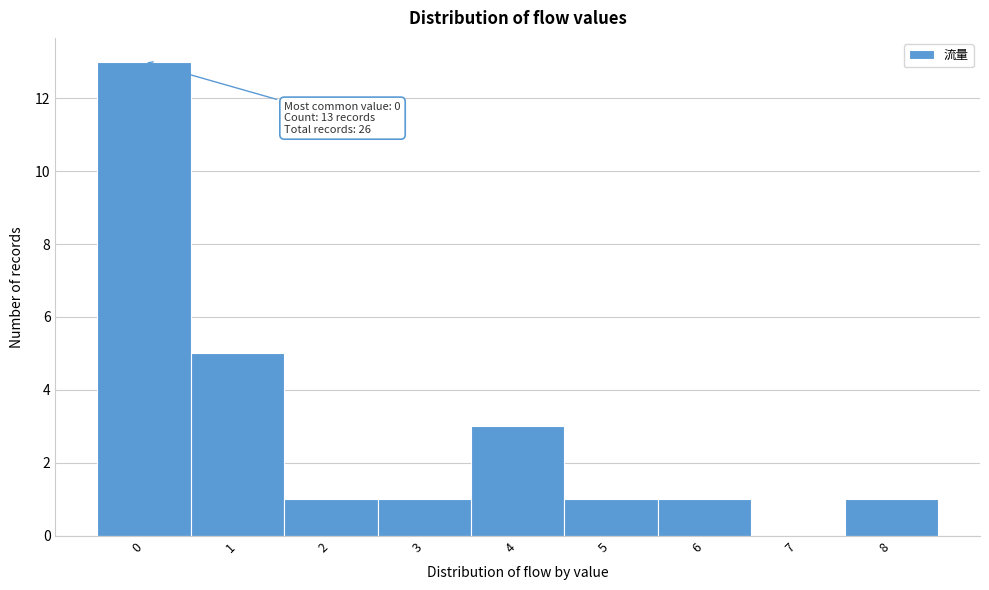

Which range on the x-axis has the tallest bar?

-0.5 to 0.5